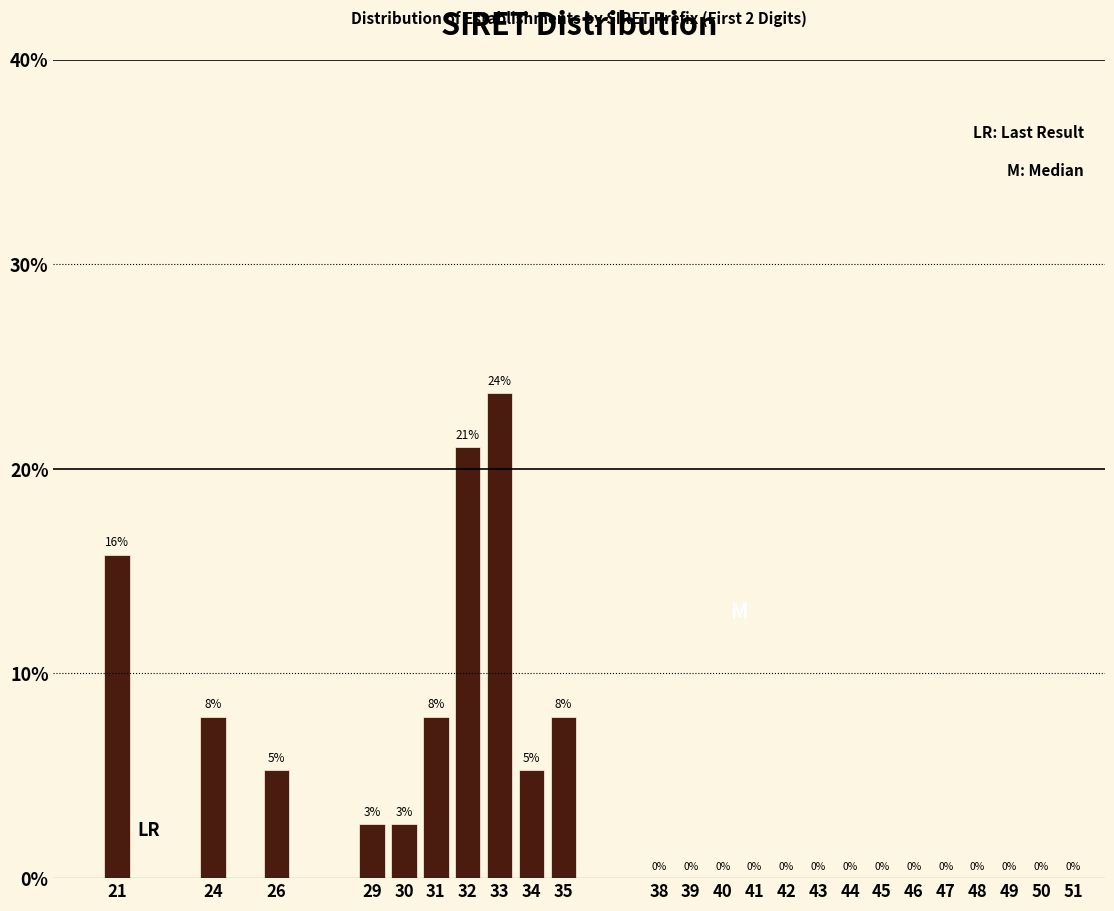

The chart shows a value of 12.7 at 42. True or false?

False